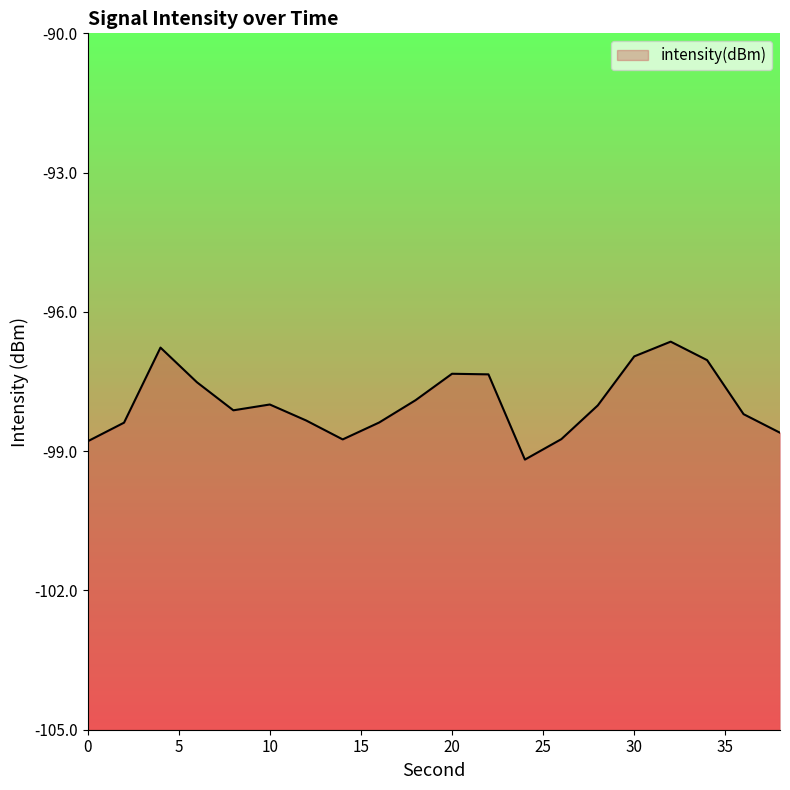

Rank the categories by value from lowest to highest.

24, 0, 14, 26, 38, 2, 16, 12, 36, 8, 28, 10, 18, 6, 22, 20, 34, 30, 4, 32